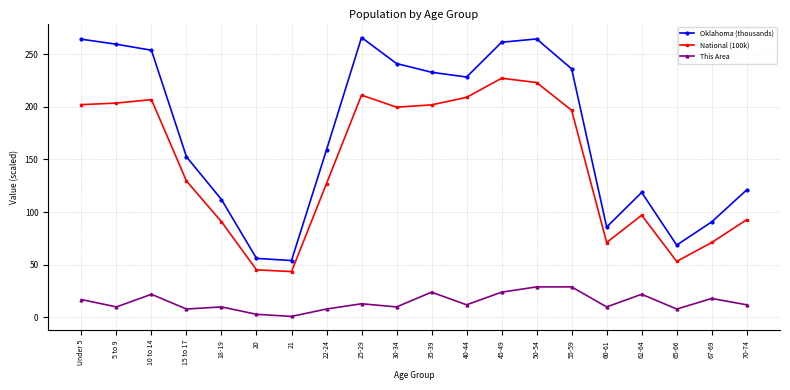

At how many categories does at least one series exceed 96?

15